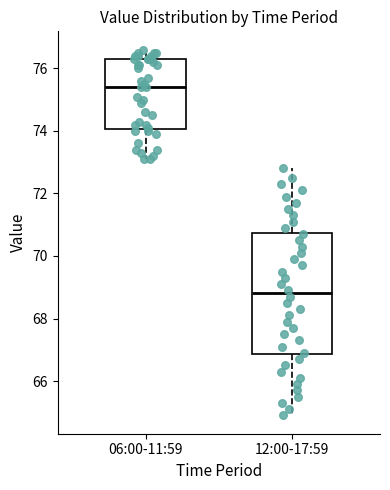

Where is the upper edge of the box for 06:00-11:59 on the y-axis? The values are not printed on the chart, so give them approximately, as read against the axis.

76.4